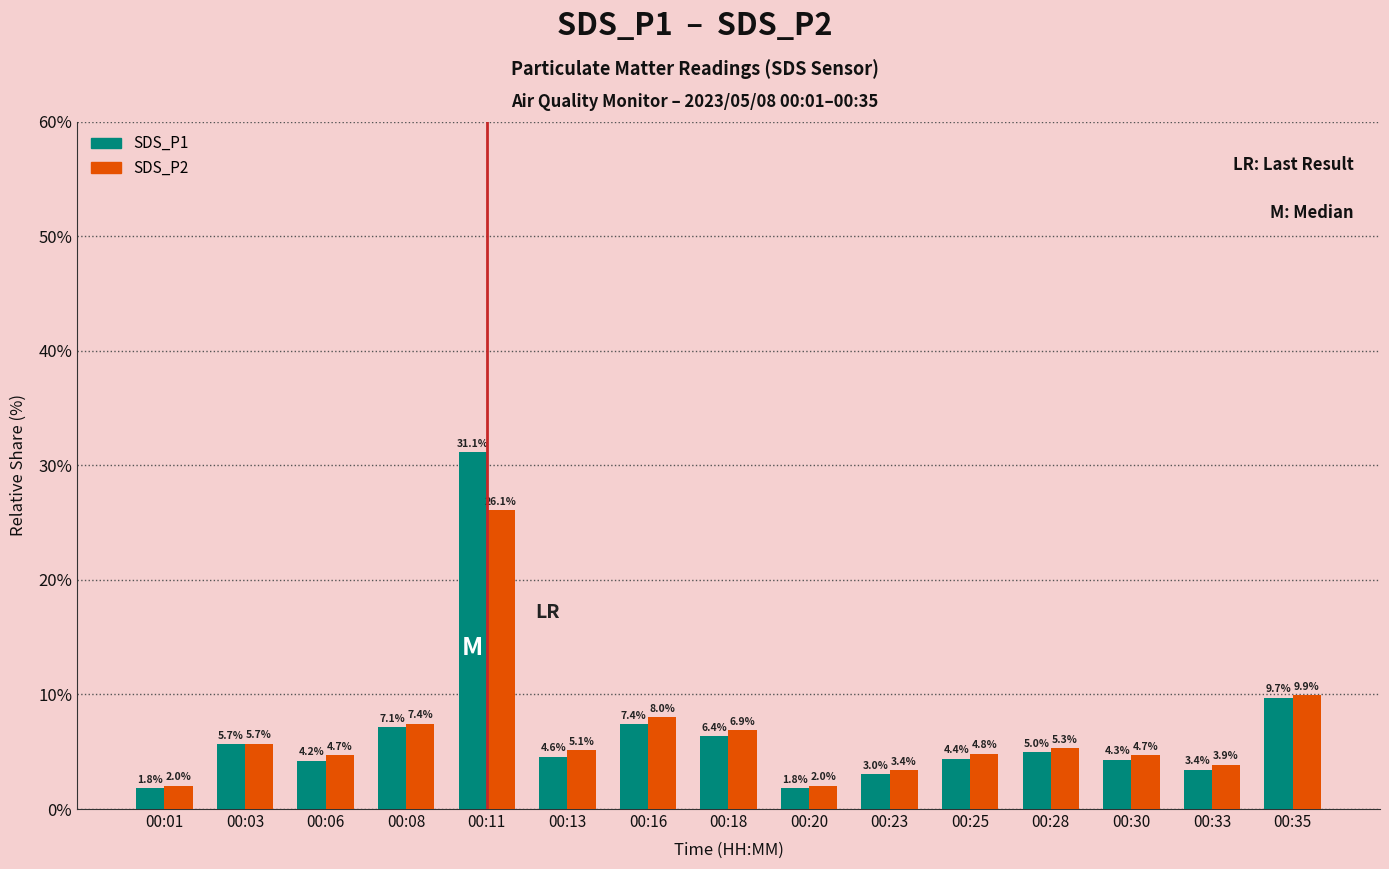

What is the sum of the SDS_P2 values at 00:01 and 00:18?

8.9